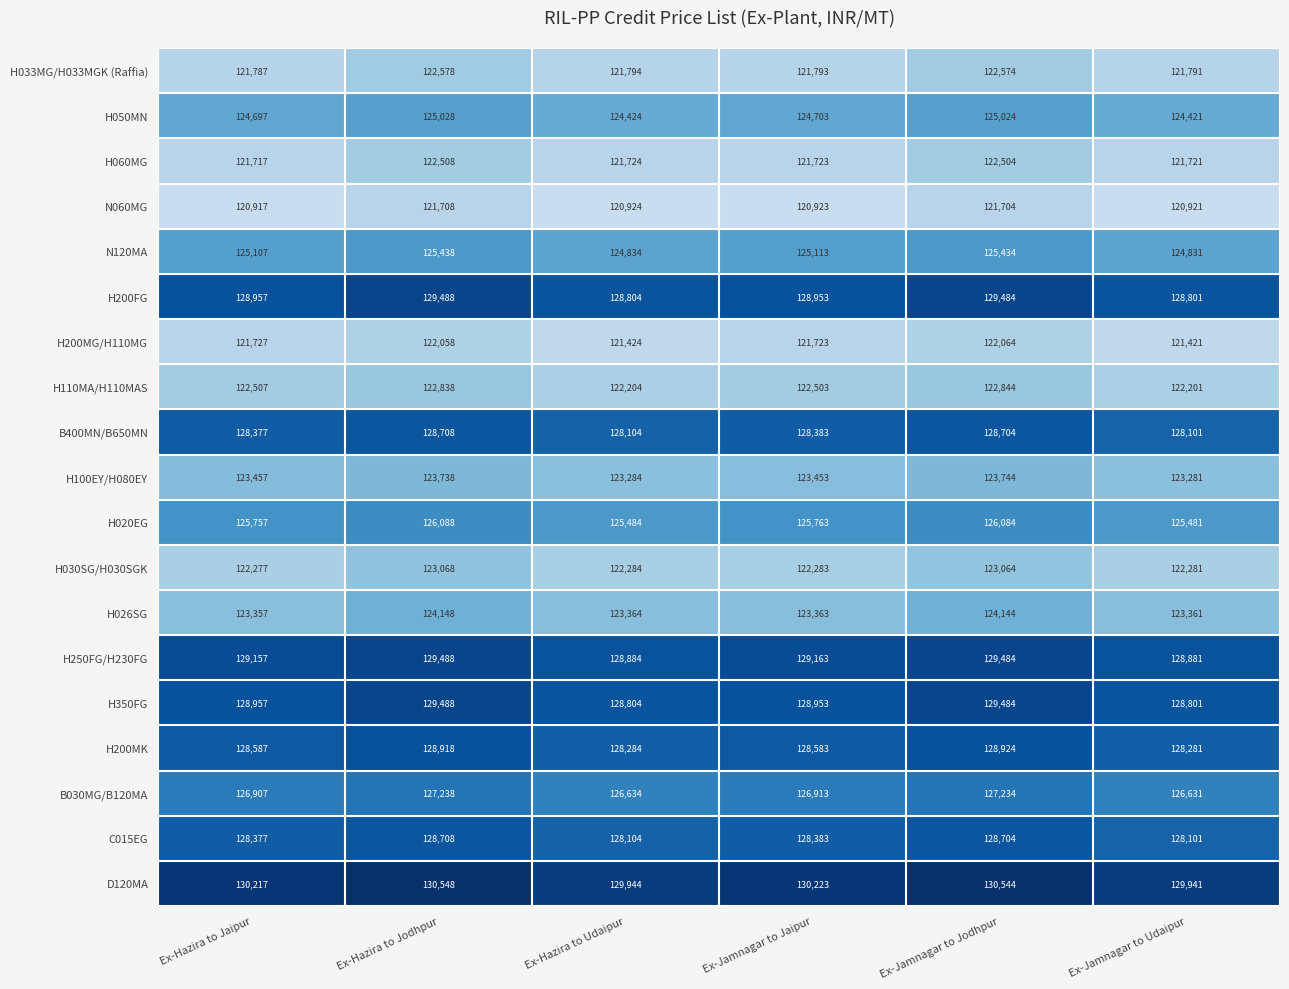

Where is D120MA nearest to the value 130244?

Ex-Jamnagar to Jaipur